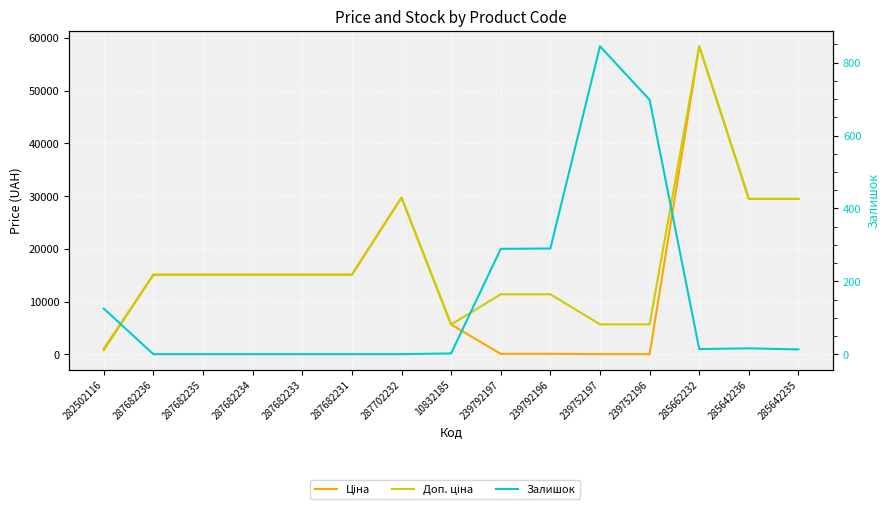

How many values in the Доп. ціна series exceed 15120?

4